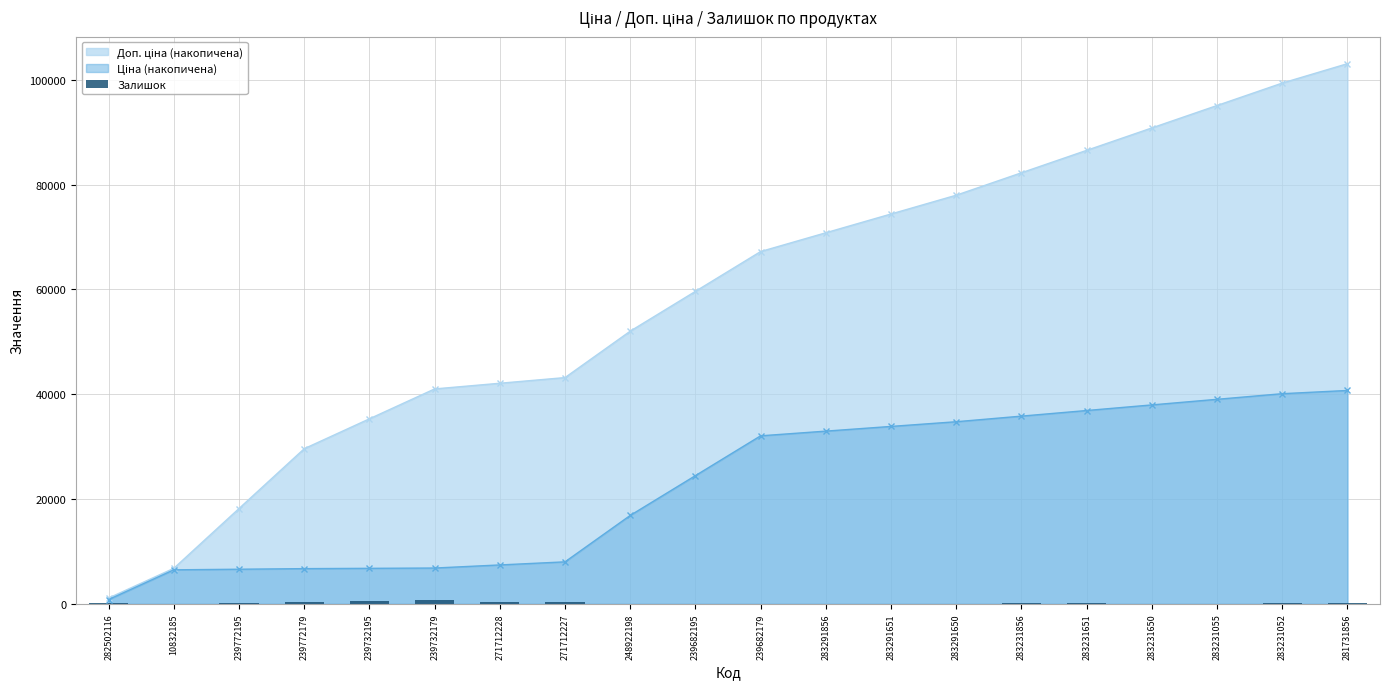

Does the chart contain any negative values?

No